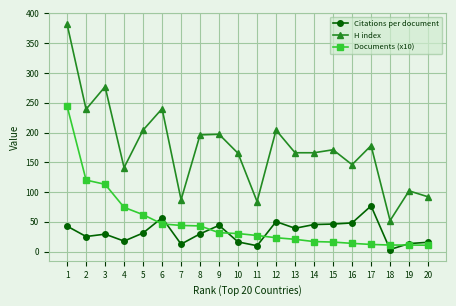

What is the smallest value displayed?

3.5